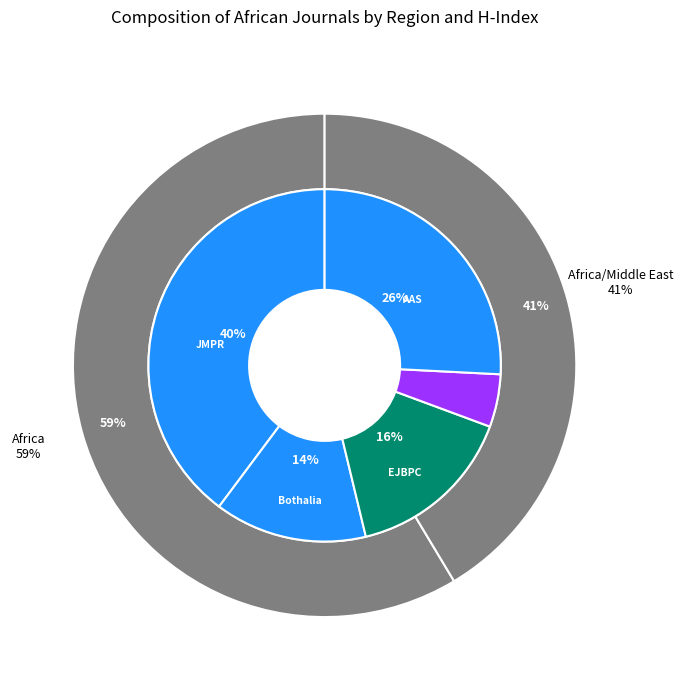

How many slices are in this pie chart?

5